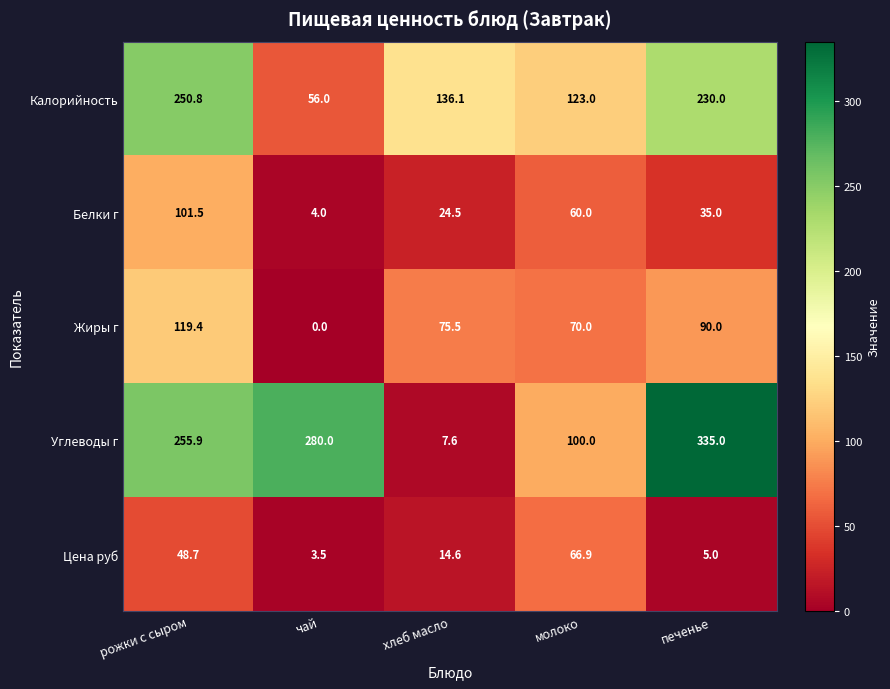

Which series has the largest total across all categories?

Углеводы г